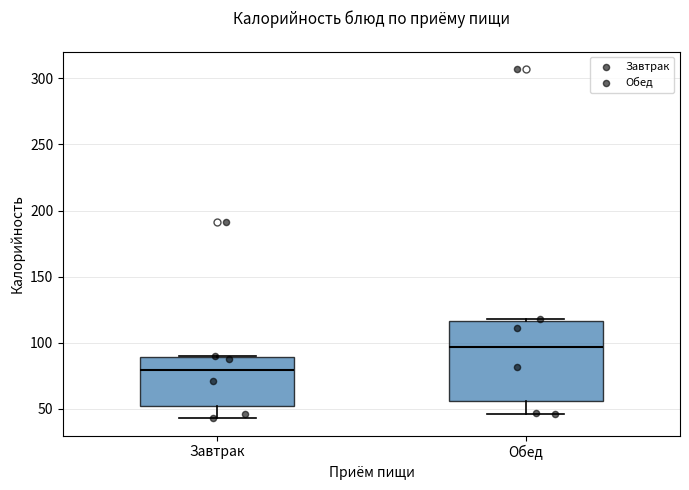

Reading left to right, transcribe this box plot: for each box, give where its median line is, the range the box spans, and where its two whiskers end, as read against the y-axis. The values are not printed on the chart, so give them approximately, as read against the axis.

Завтрак: median 80, box 50 to 90, whiskers 45 to 90
Обед: median 95, box 55 to 115, whiskers 45 to 120